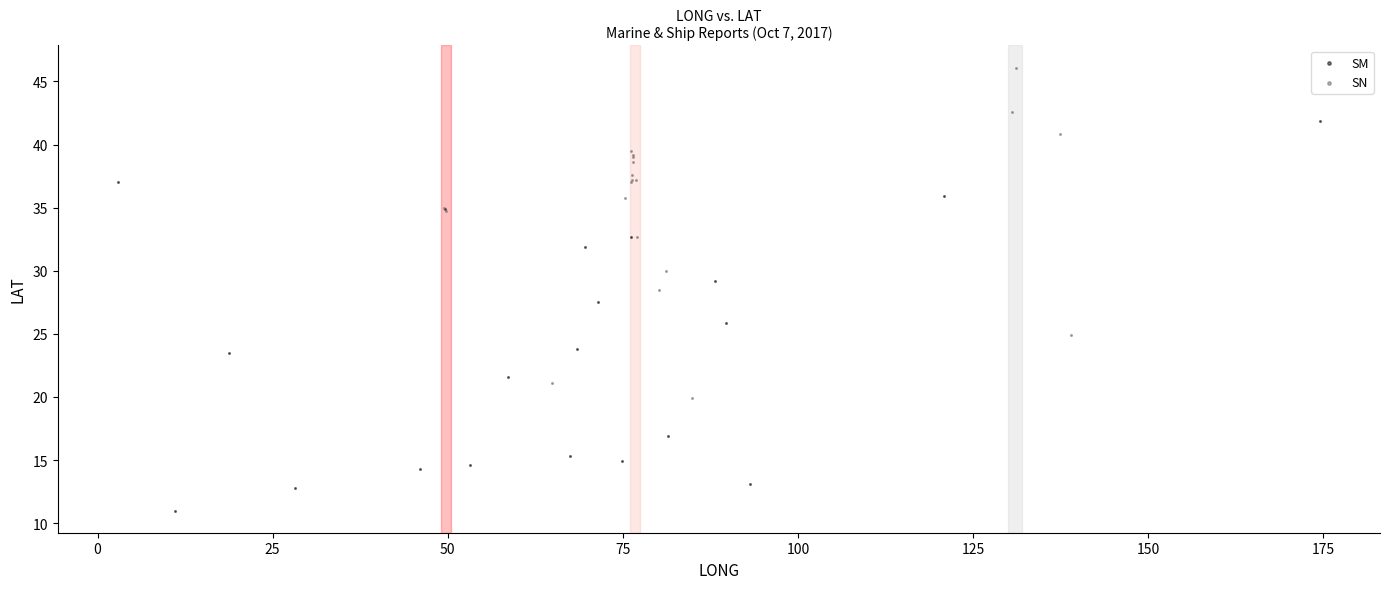

Which series reaches the minimum Y coordinate?

SM